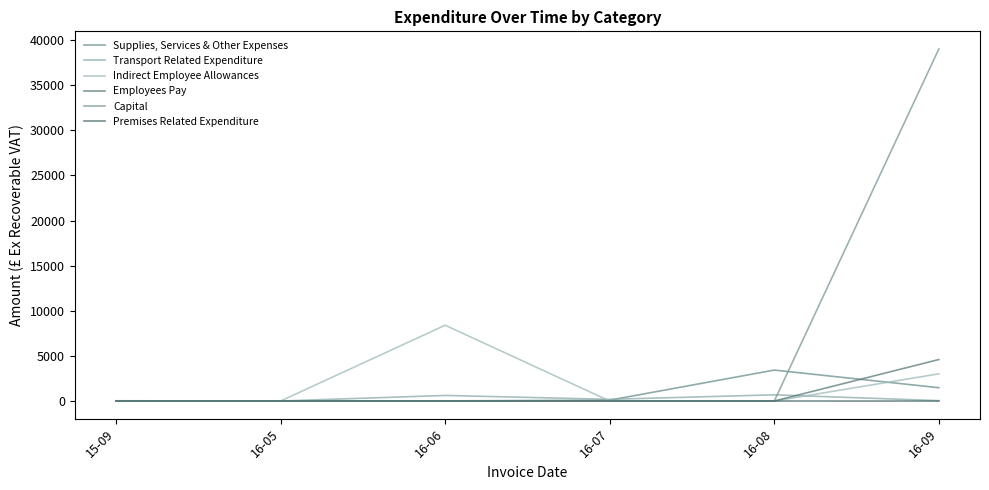

Is this an area chart (filled region under the line)?

No